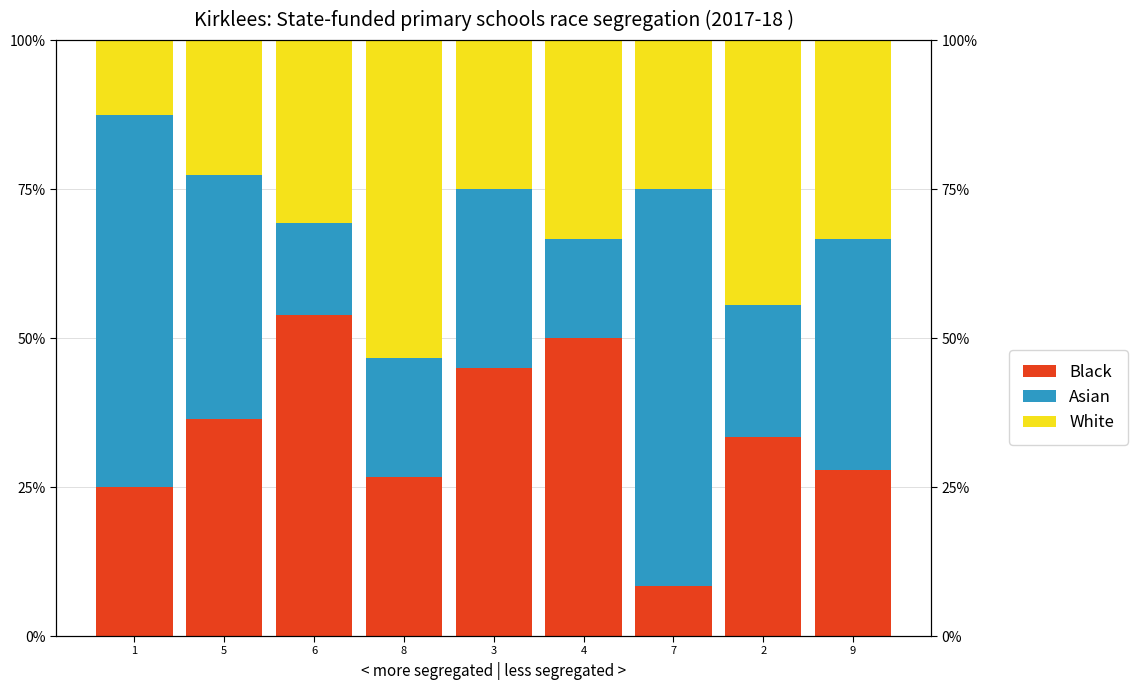

How many values in the Black series are below 33?

4